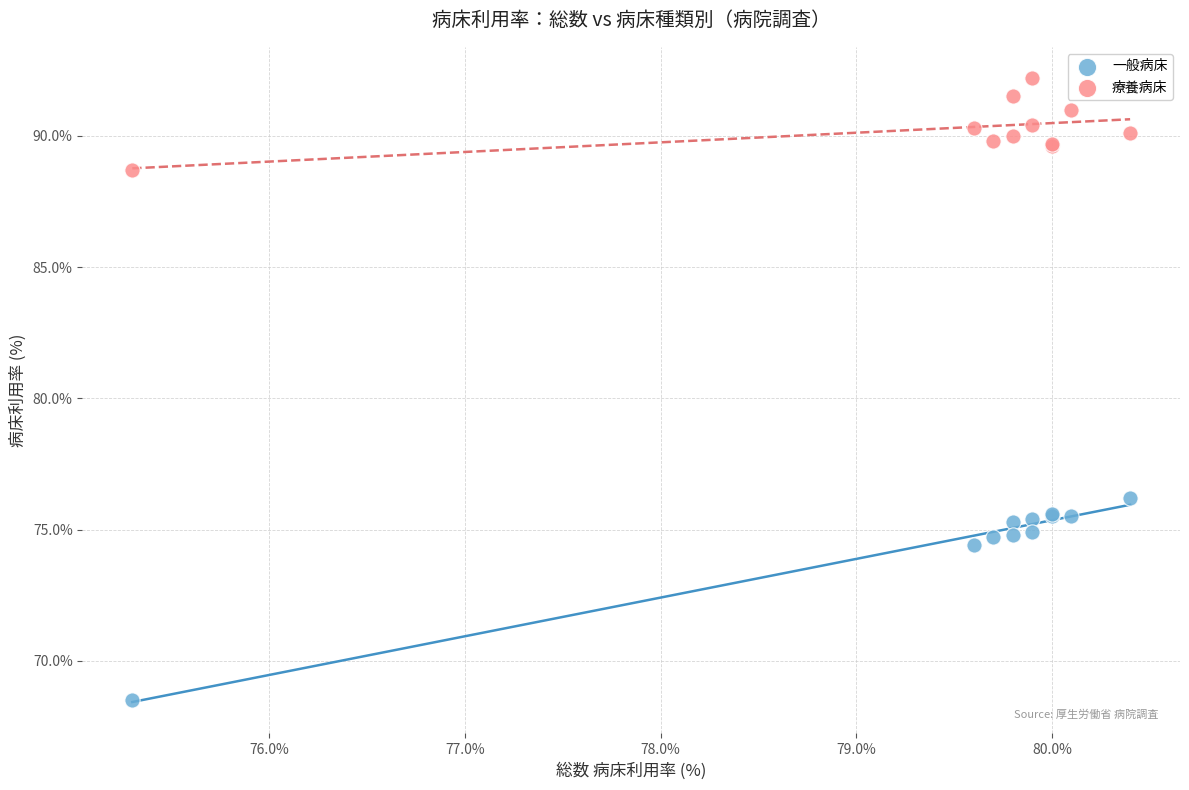

In the 一般病床 series, what Y value is closest to 72?

74.4